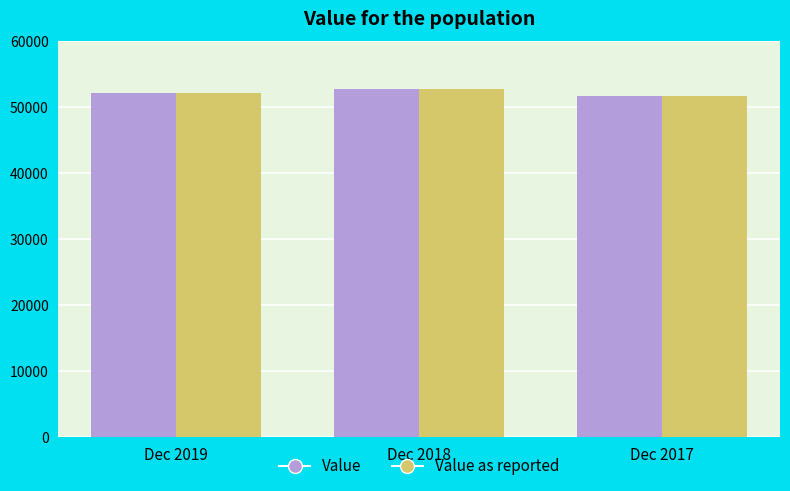

How many bars are there in each group?

2